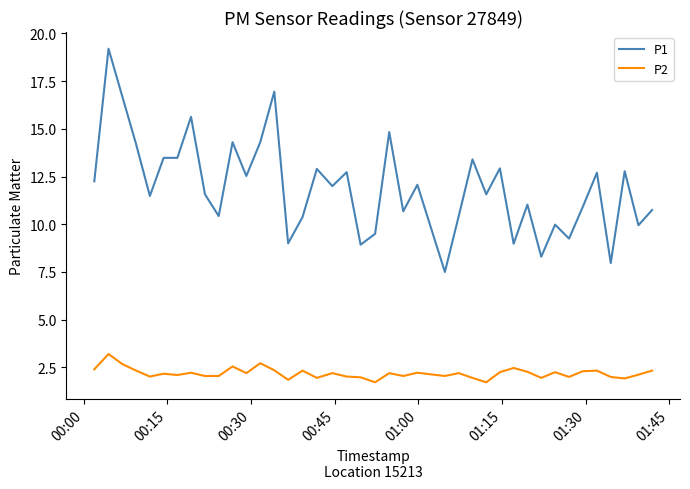

True or false: P2 and P1 intersect in this chart.

False